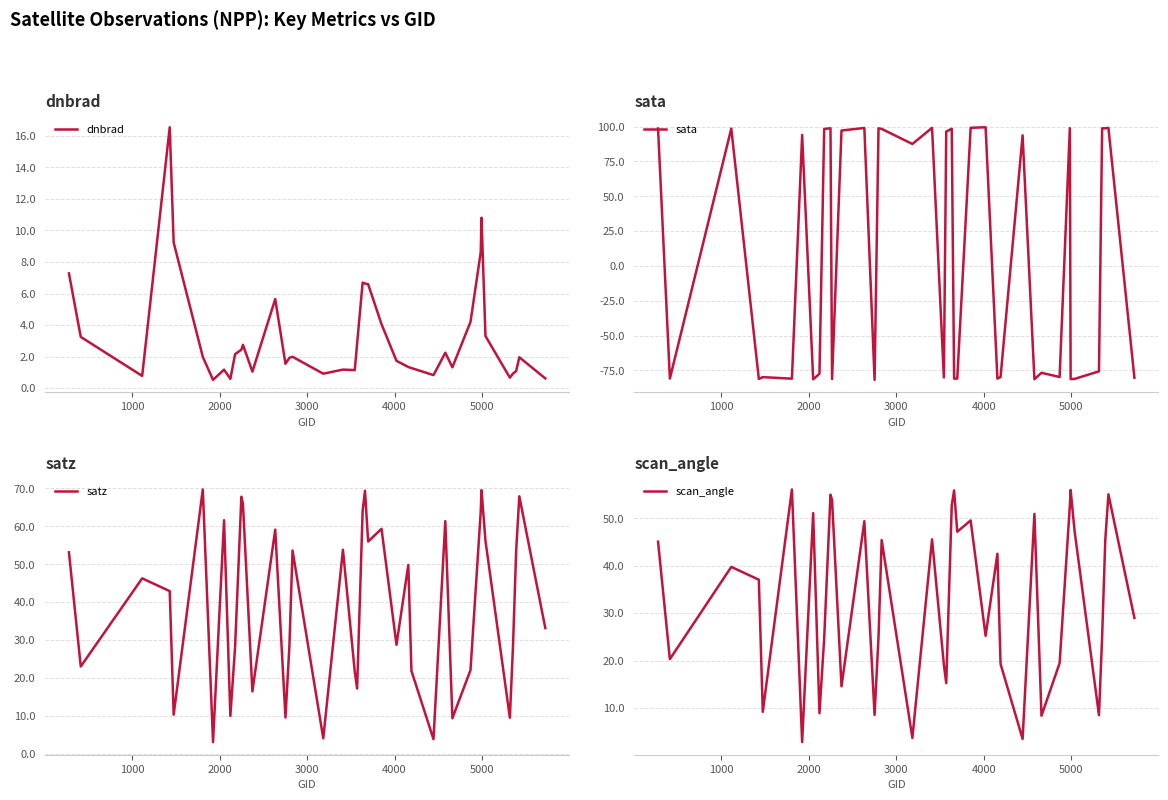

What is the lowest value of the dnbrad series?

0.5